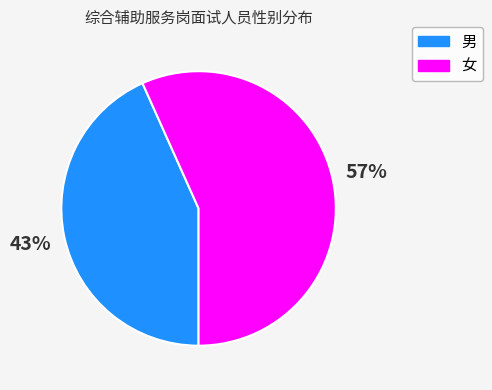

What percentage is the 女 slice, to the nearest percent?

57%